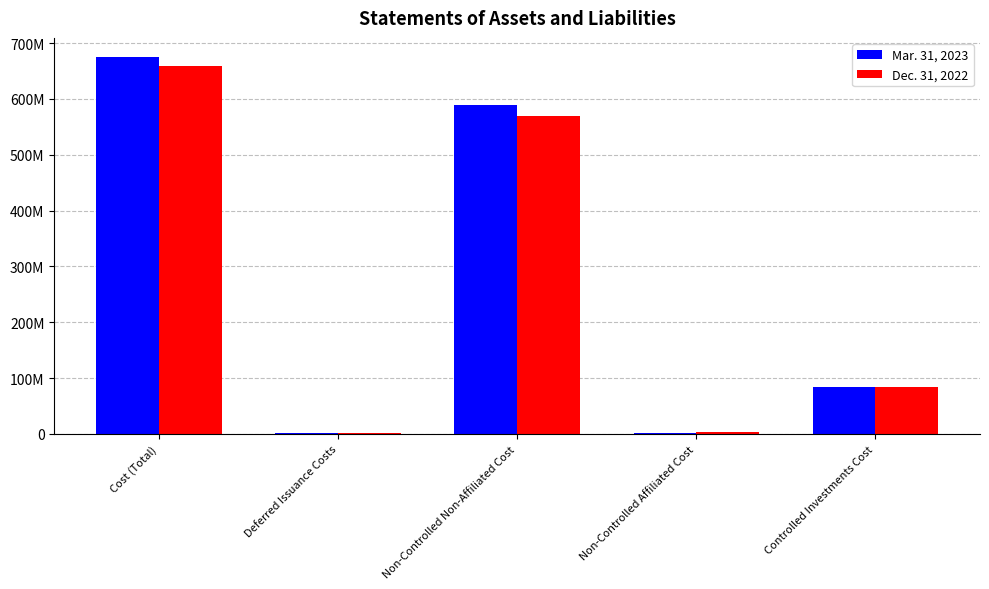

List the series in order of their overall mean, highest first.

Mar. 31, 2023, Dec. 31, 2022